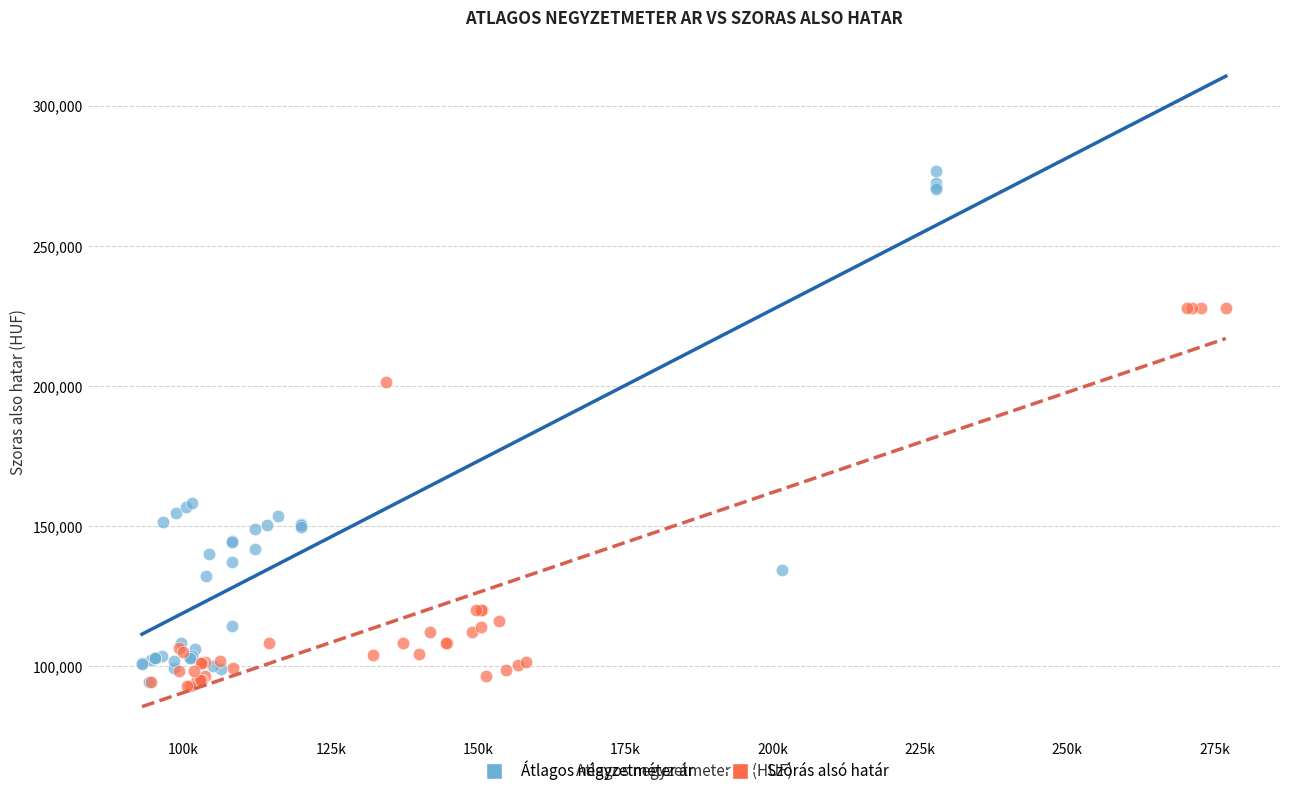

Which series contains the highest Y value?

Átlagos négyzetméter ár